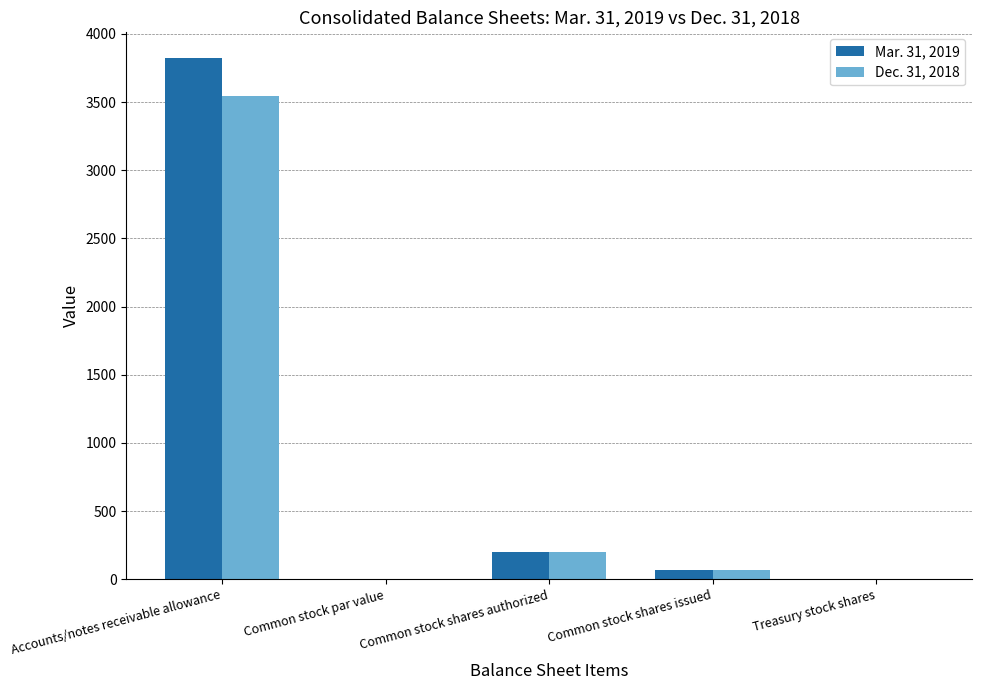

What is the spread (max minus min) of values at Accounts/notes receivable allowance?

279.0